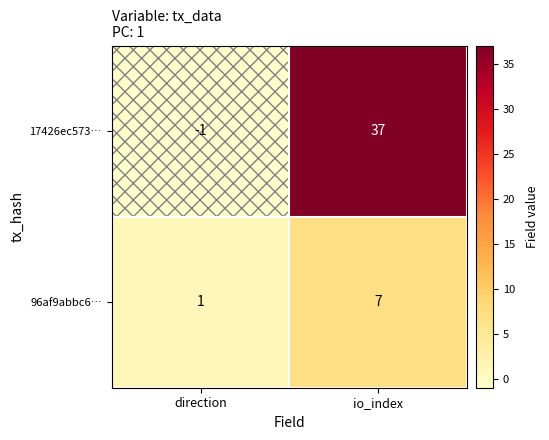

What is the difference between the maximum and minimum values in the 17426ec573… series?

38